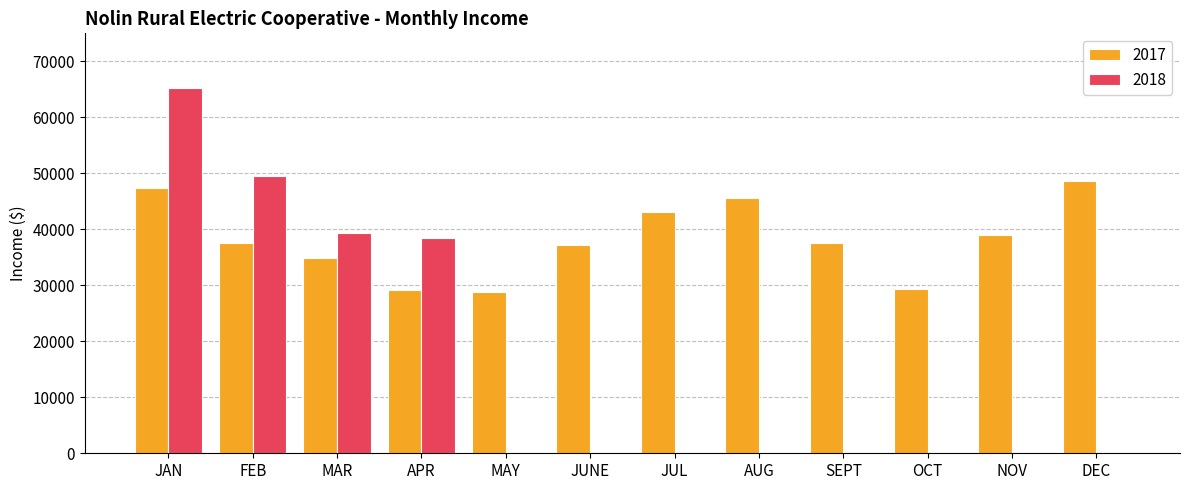

True or false: 2017 has a value of 11457.2 at AUG.

False